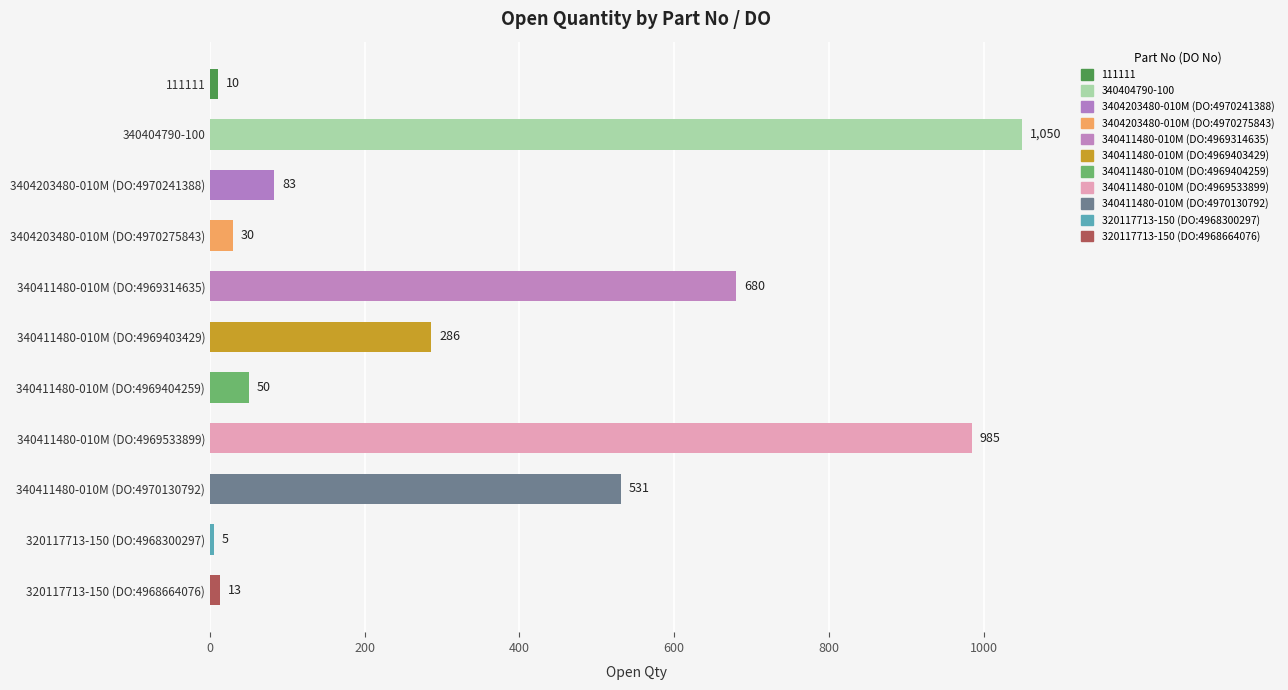

Where is the data nearest to the value 527?

340411480-010M (DO:4970130792)